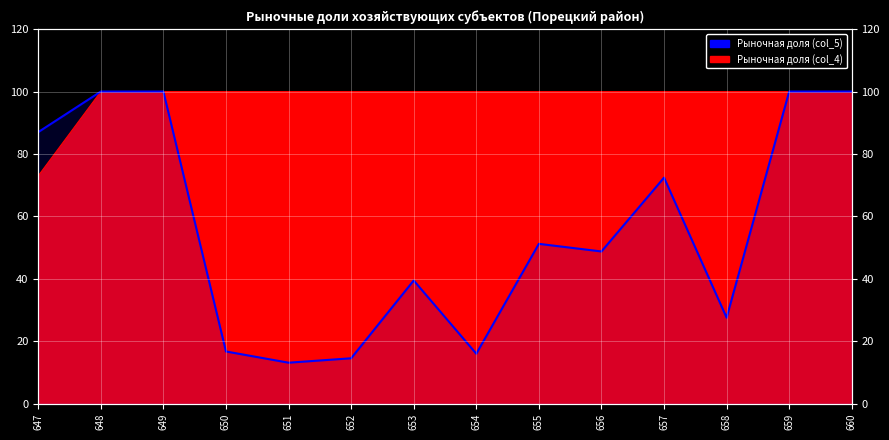

Rank the categories by value from lowest to highest.

651, 652, 654, 650, 658, 653, 656, 655, 657, 647, 648, 649, 659, 660